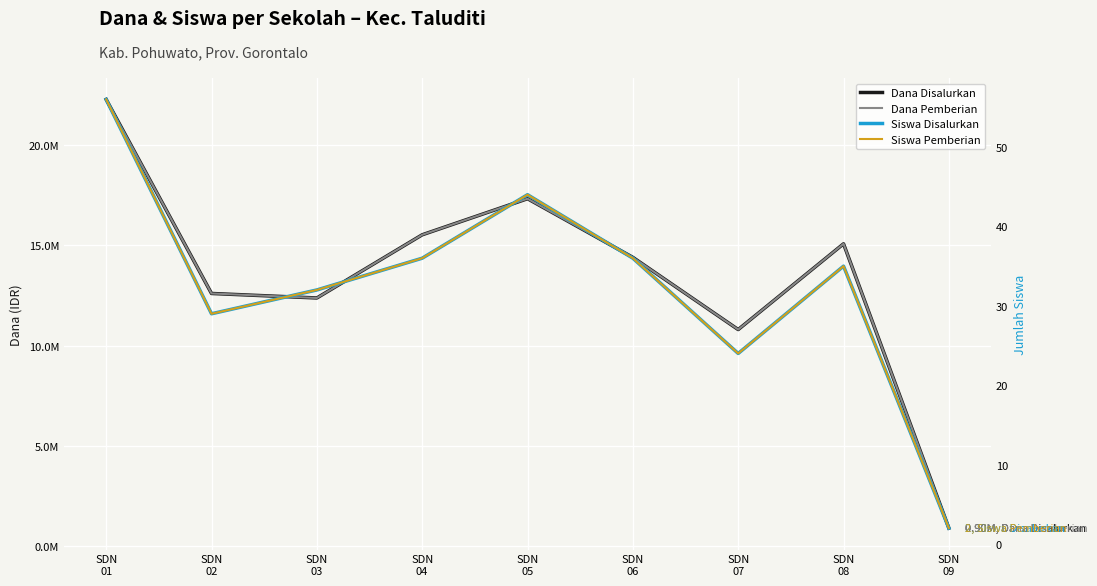

What is the minimum value shown in the chart?

2